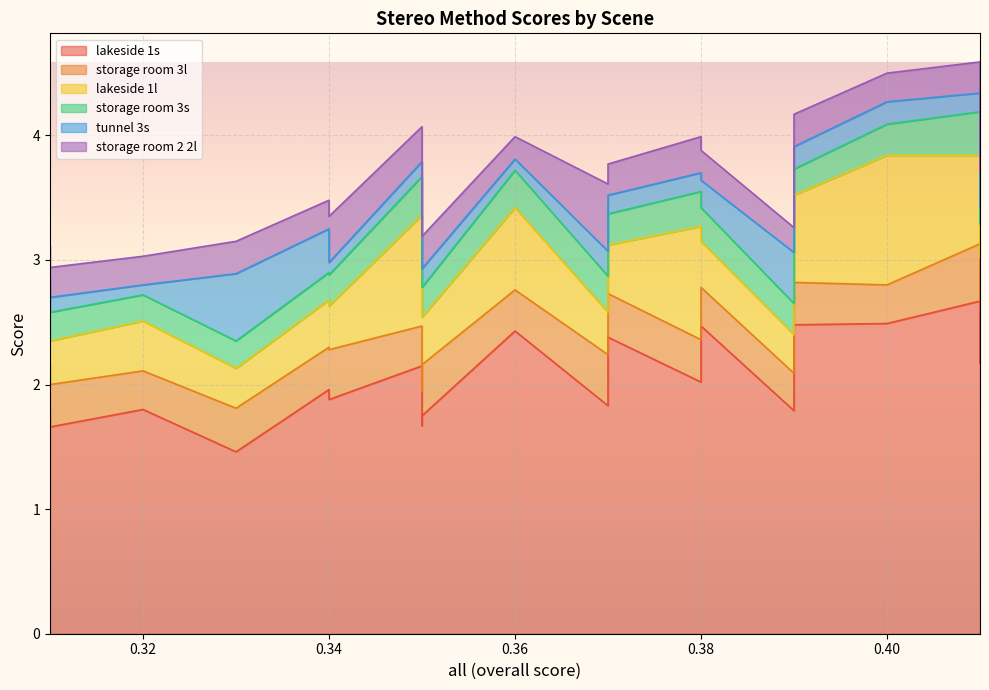

What is the average value of the tunnel 3s series?

0.2